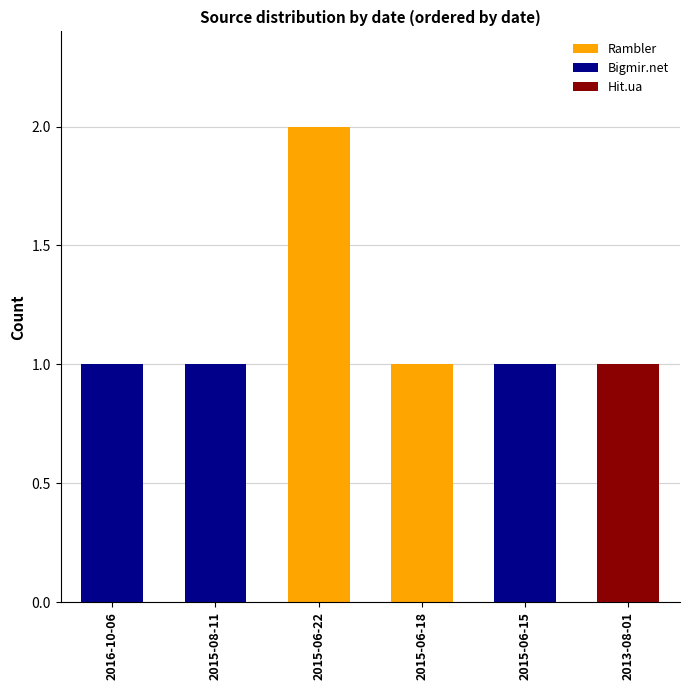

Are the bars grouped side by side (vs. stacked)?

No